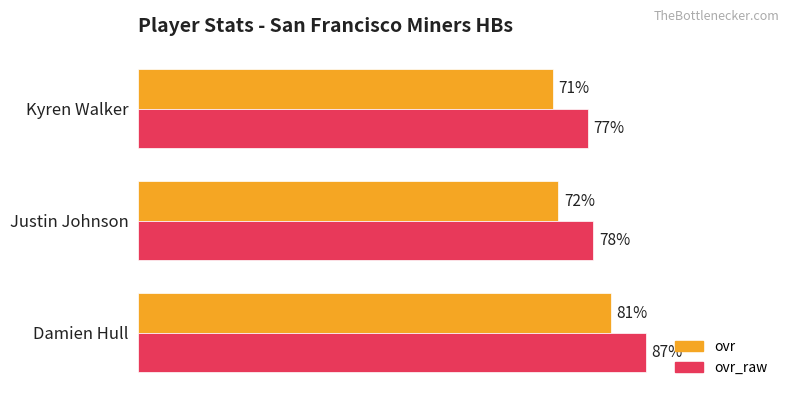

Is the value of ovr_raw at Damien Hull greater than the value of ovr at Damien Hull?

Yes